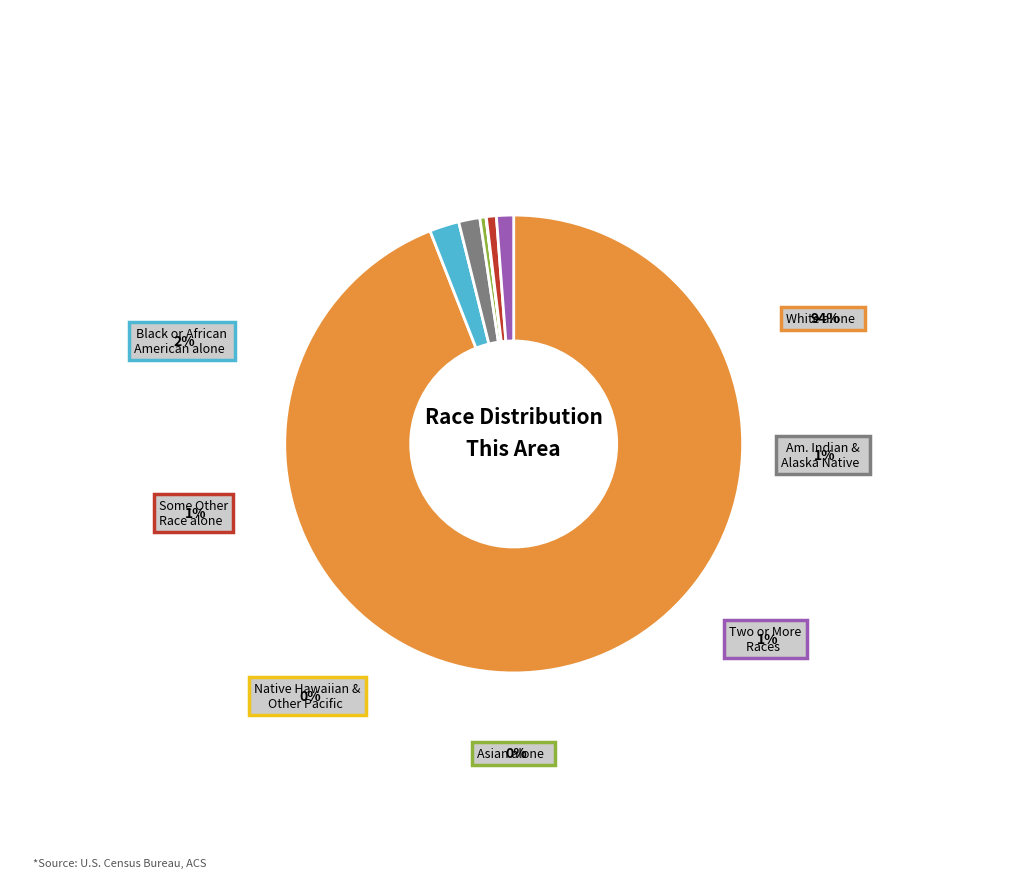

To the nearest percent, what portion does Black or African American alone represent?

2%